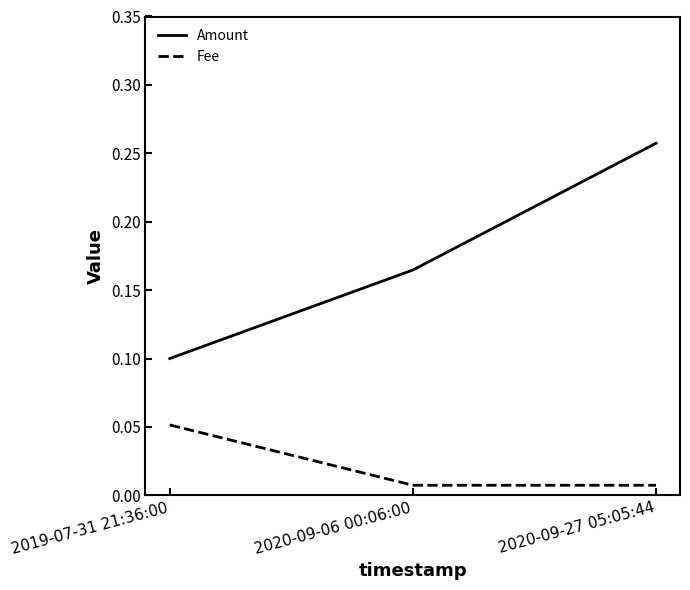

What position from the right is 2019-07-31 21:36:00?

3